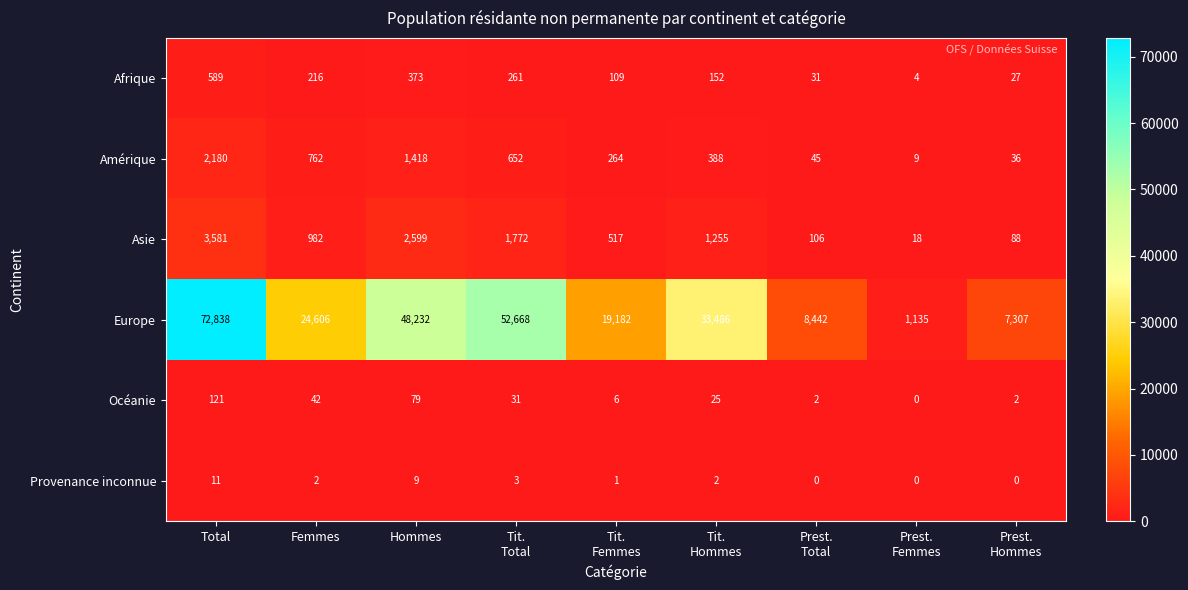

Which series has the widest spread of values?

Europe